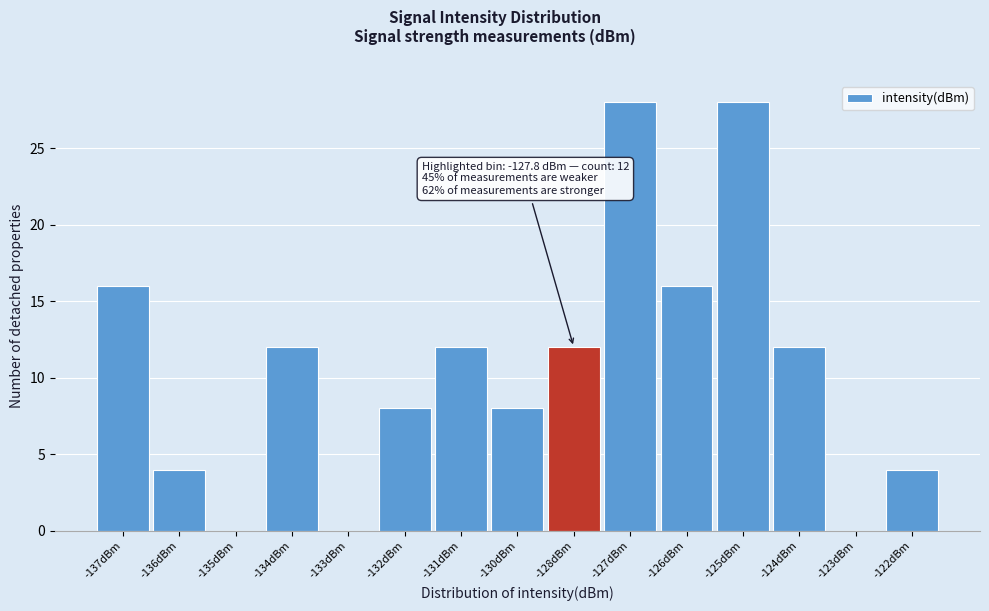

Reading left to right, transcribe all the data shown in this chart.

-137dBm=16	-136dBm=4	-135dBm=0	-134dBm=12	-133dBm=0	-132dBm=8	-131dBm=12	-130dBm=8	-128dBm=12	-127dBm=28	-126dBm=16	-125dBm=28	-124dBm=12	-123dBm=0	-122dBm=4